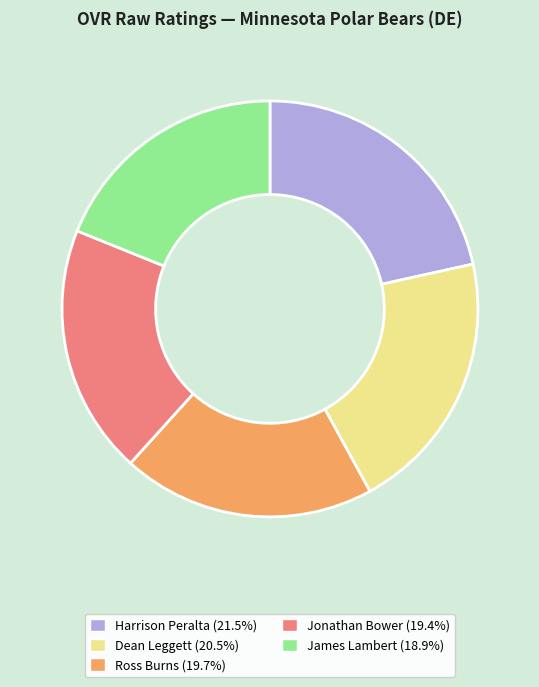

Is there any slice that represents more than half of the pie?

No